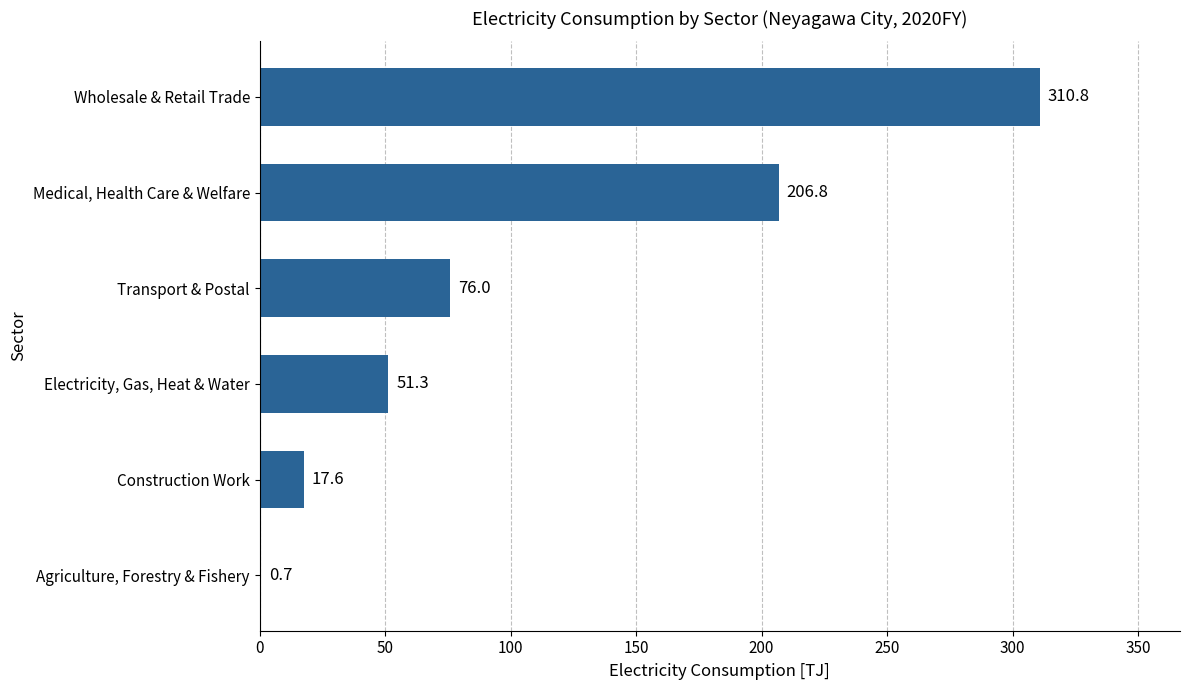

What is the sum of all values?

663.2